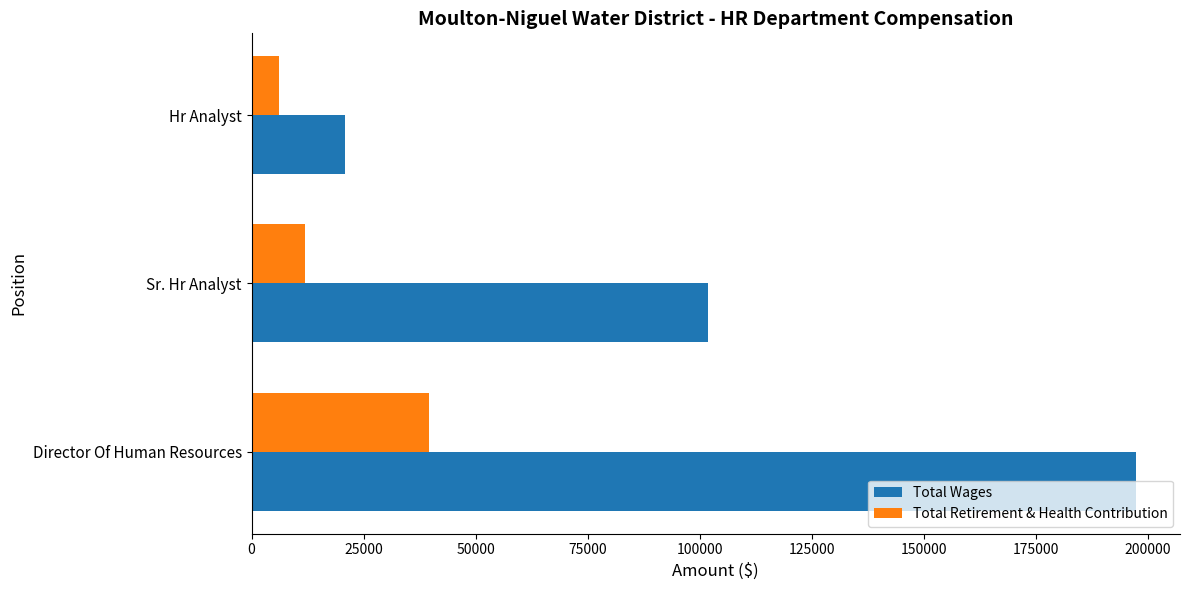

List the labels in order of Total Retirement & Health Contribution value, smallest first.

Hr Analyst, Sr. Hr Analyst, Director Of Human Resources